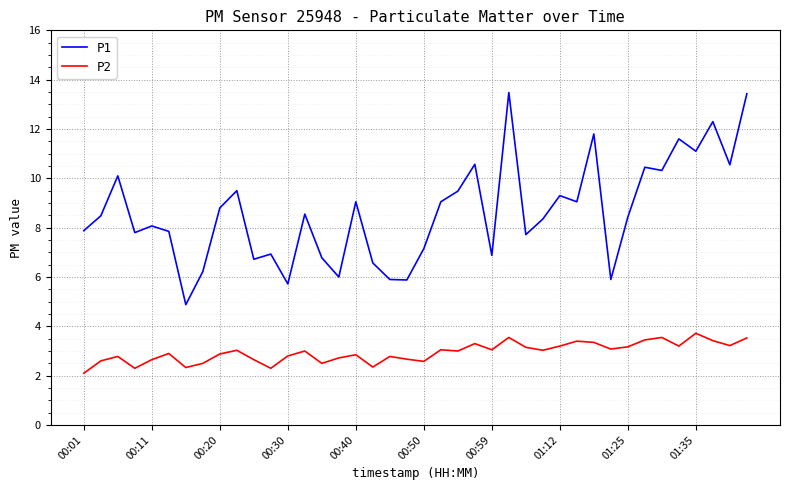

What is the smallest value displayed?

2.1